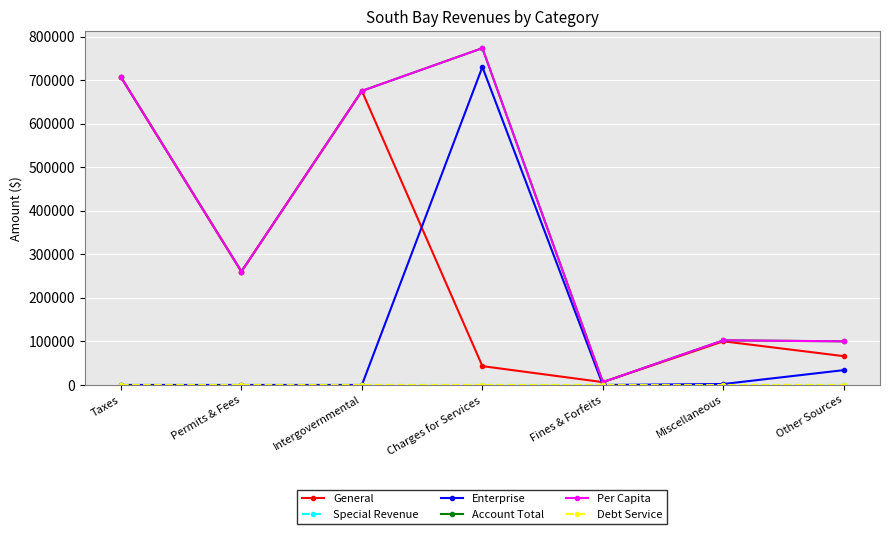

What is the spread (max minus min) of values at Charges for Services?

773732.0